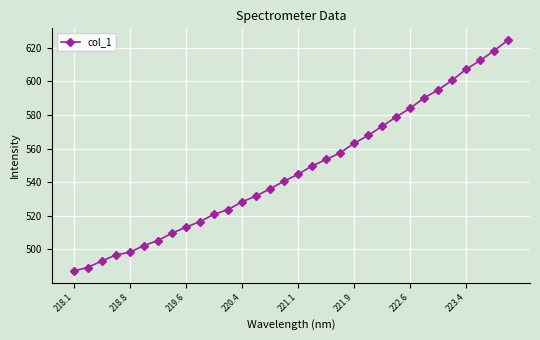

How many values are below 544?

16